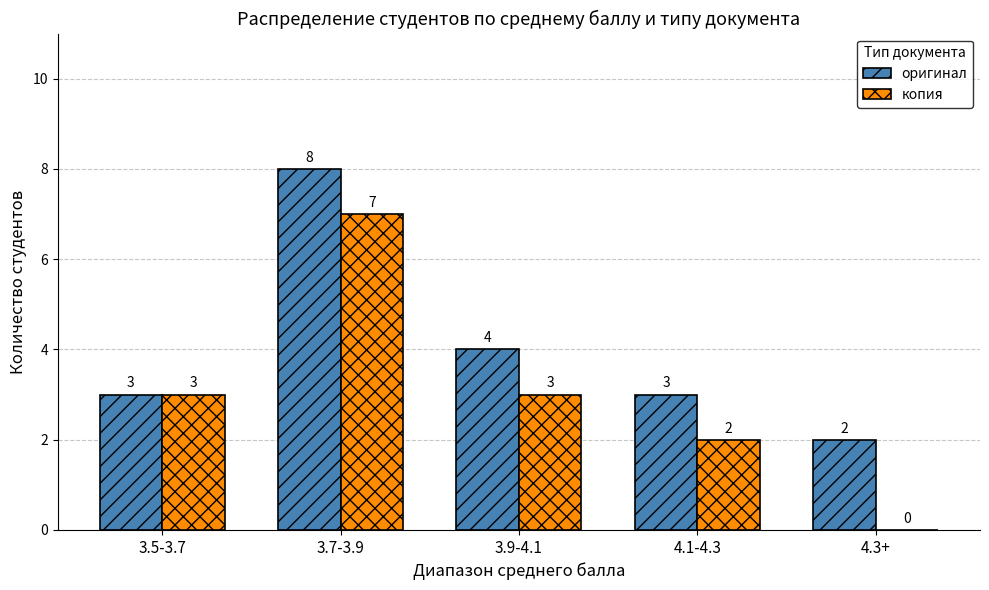

At which category is the sum across all series the highest?

3.7-3.9